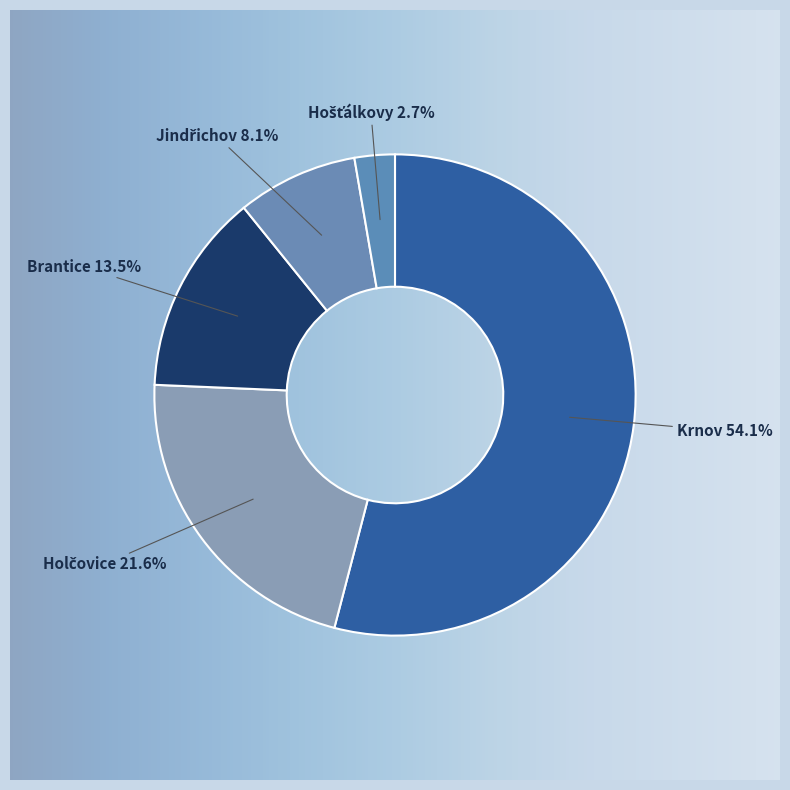

Is Moravskoslezký the majority of the pie?

No